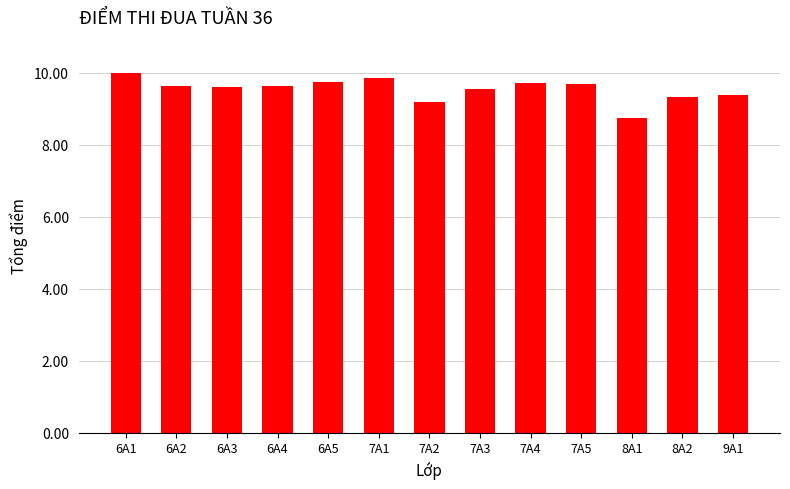

Which category has the lowest value across all series?

8A1